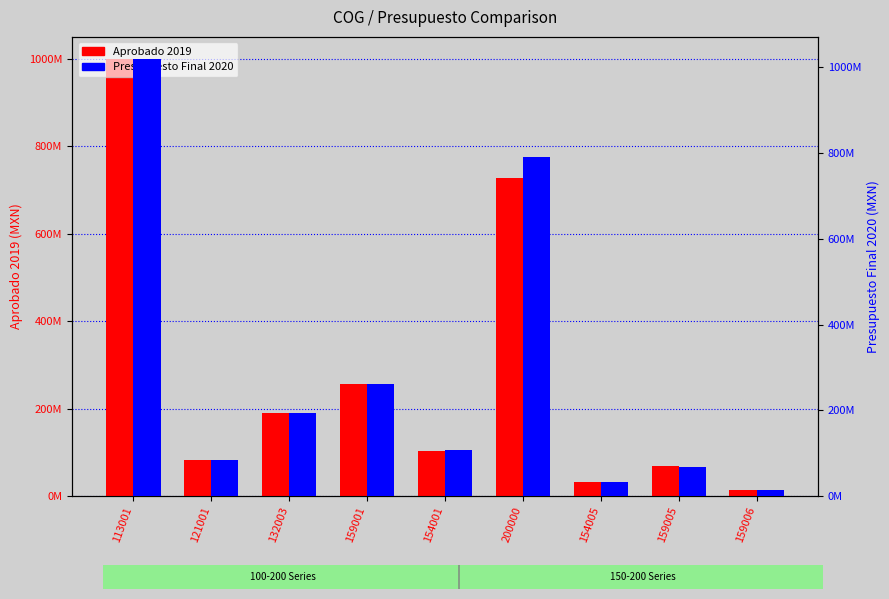

How many bars are there in total?

18